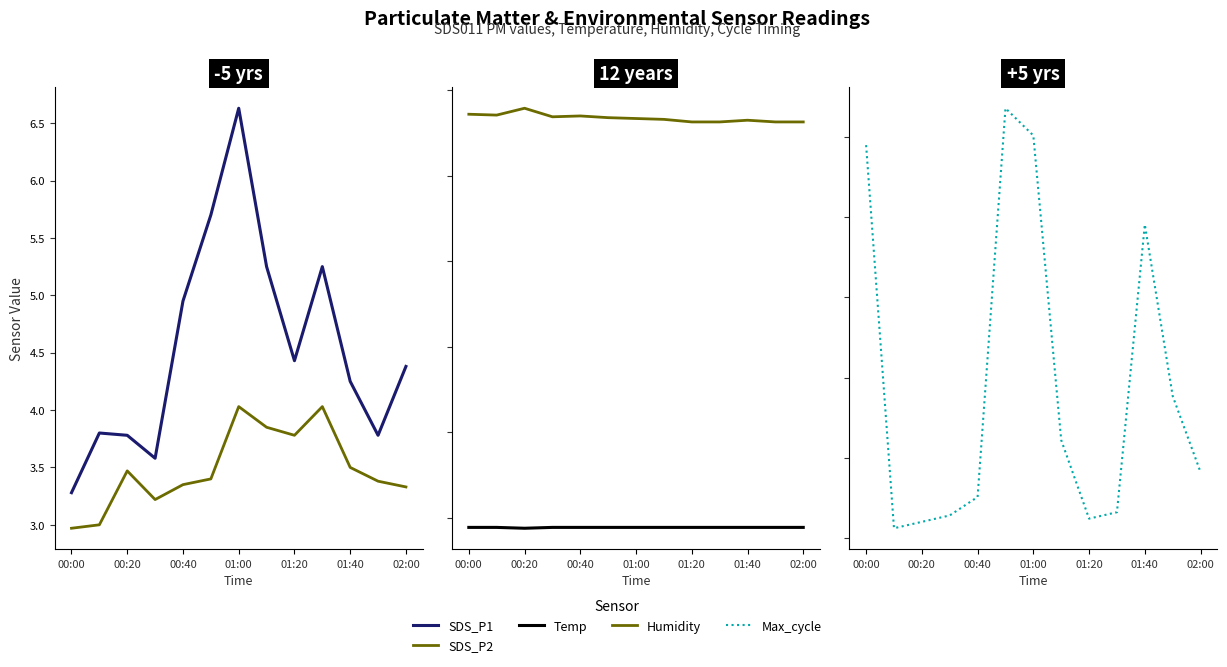

True or false: Humidity has a value of 35.5 at 02:00.

False